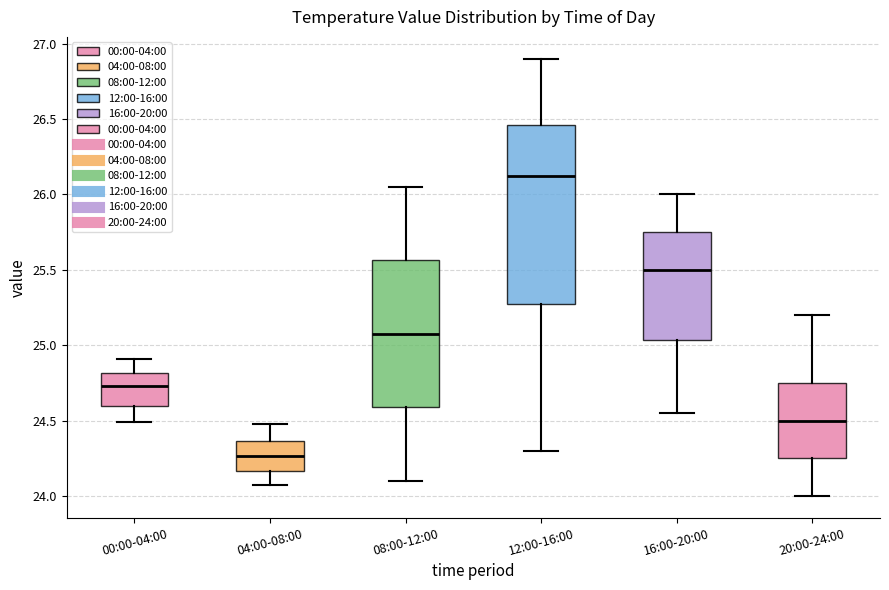

Comparing the boxes themselves (not the whiskers), which one is the tallest?

12:00-16:00